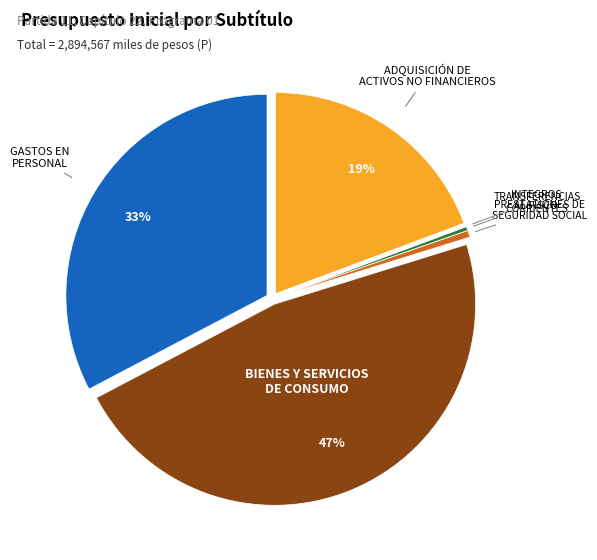

Is there any slice that represents more than half of the pie?

No